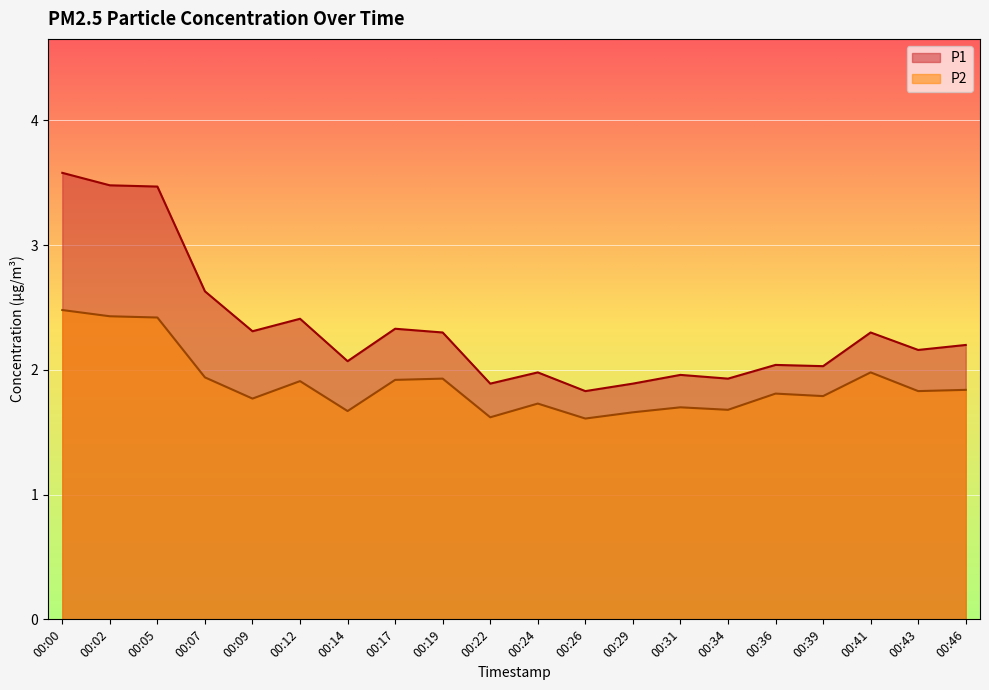

What is the total value across all series at 00:43?

4.0